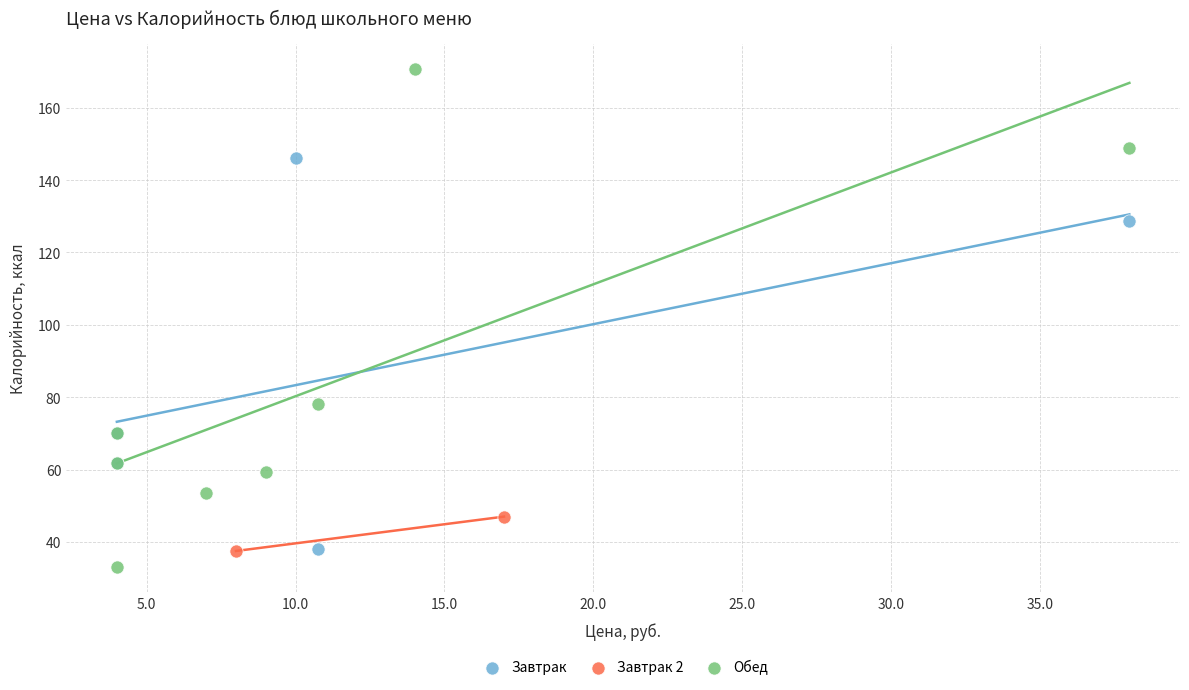

Which series reaches the maximum Y coordinate?

Обед